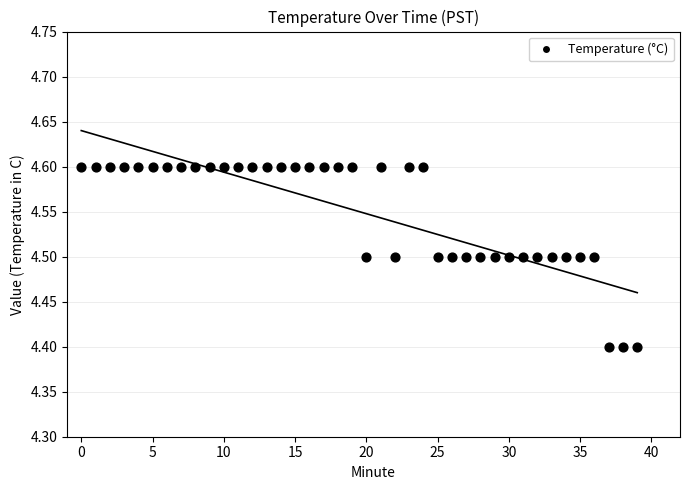

How many data points are displayed?

40